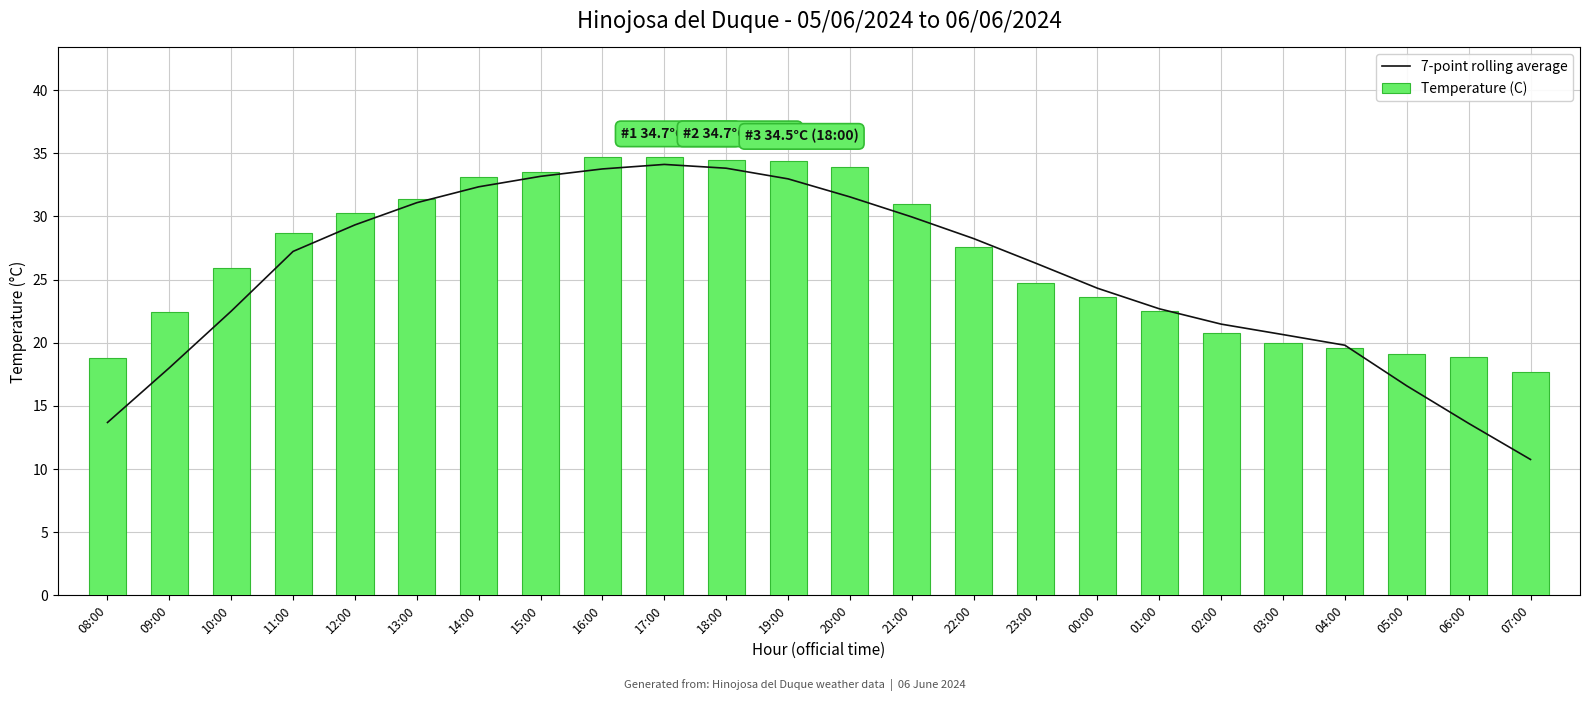

Which series has the widest spread of values?

7-point rolling average